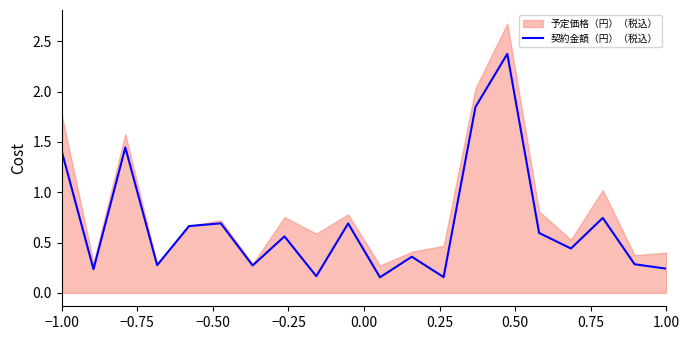

What is the maximum value for 契約金額（円）（税込）?

2.4